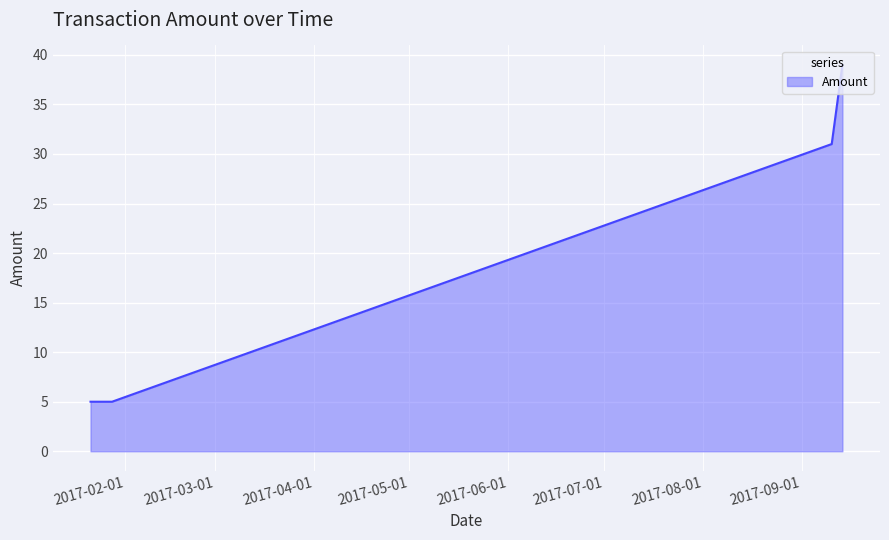

How many values are between 5 and 31?

5